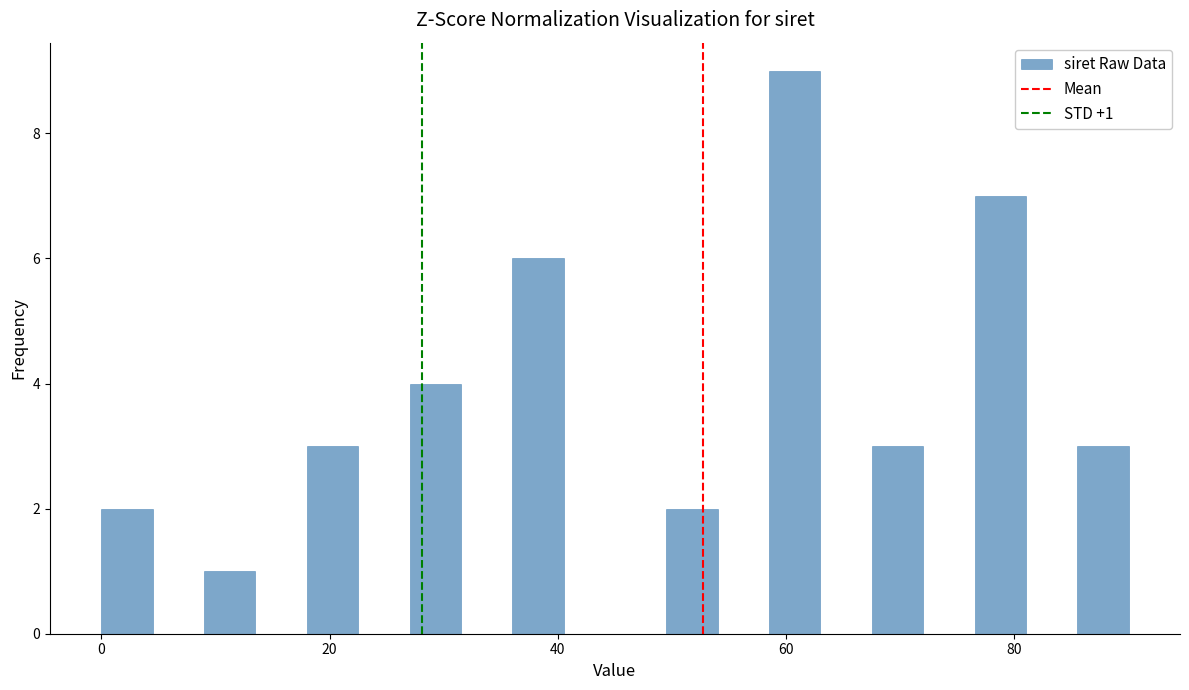

Read against the x-axis, roughly where is the centre of the tallest bar?

60